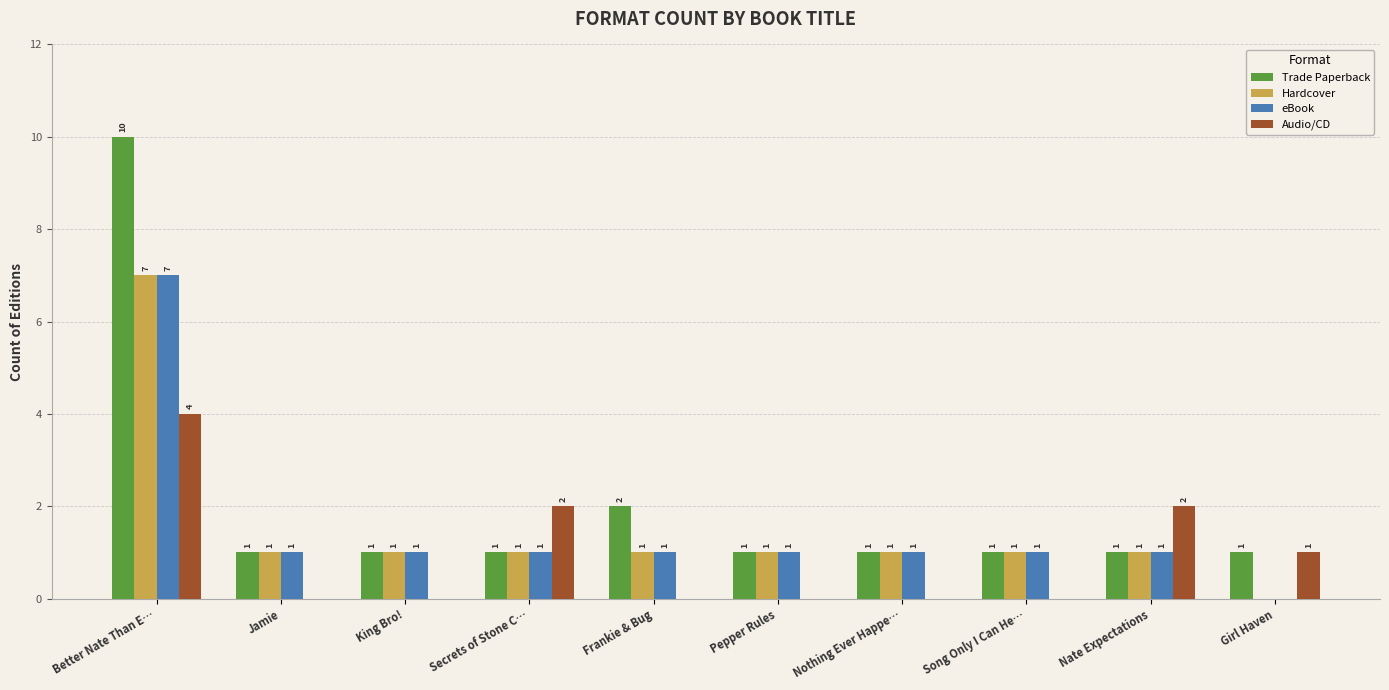

What is the sum of all Hardcover values?

15